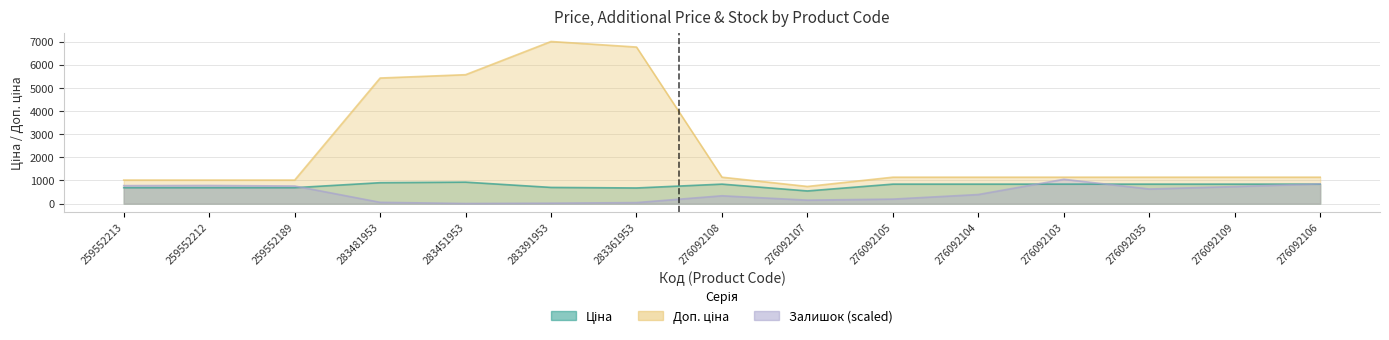

What is the average value of the Ціна series?

781.6